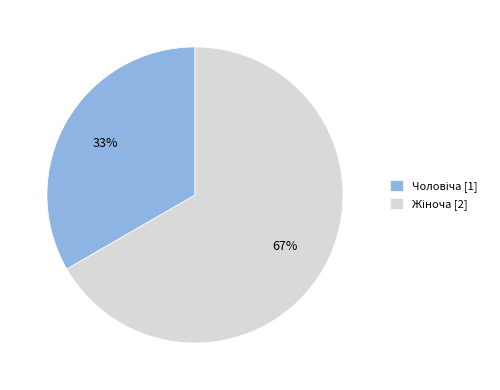

Is there any slice that represents more than half of the pie?

Yes